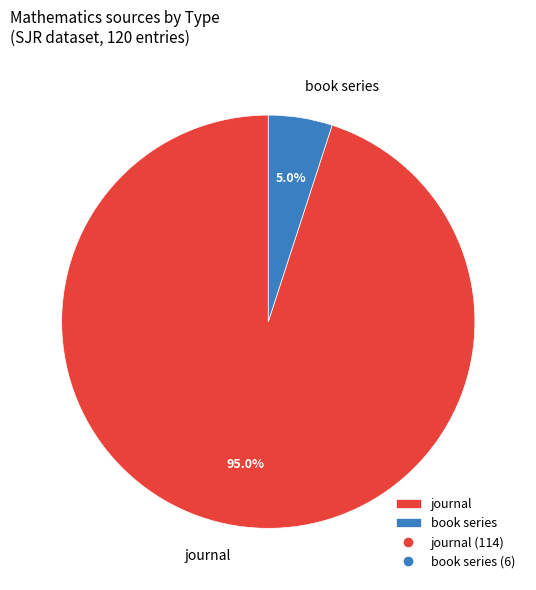

What is the total percentage of book series and journal?

100.0%